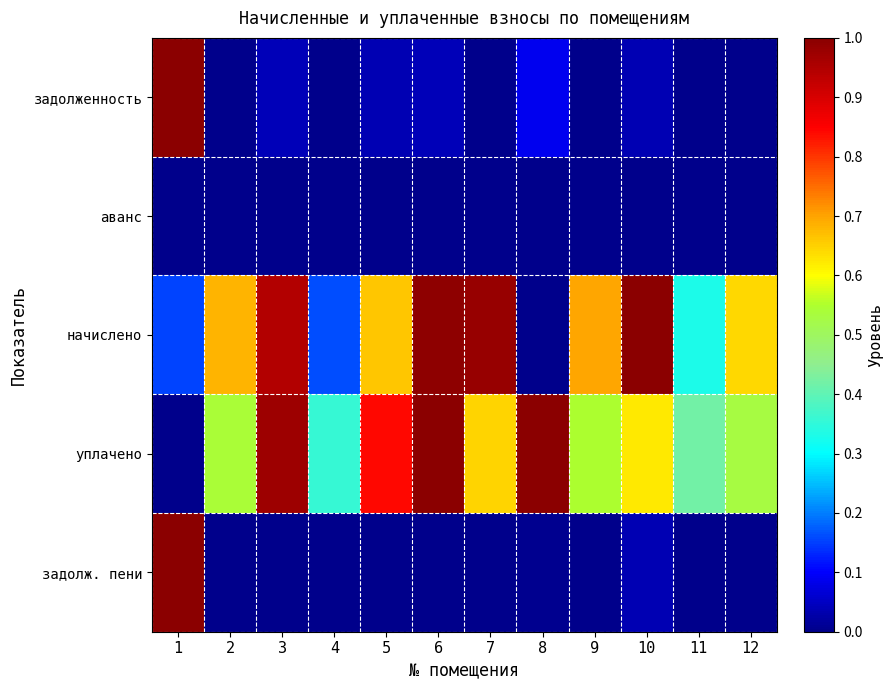

What is the greatest value displayed?

1.0